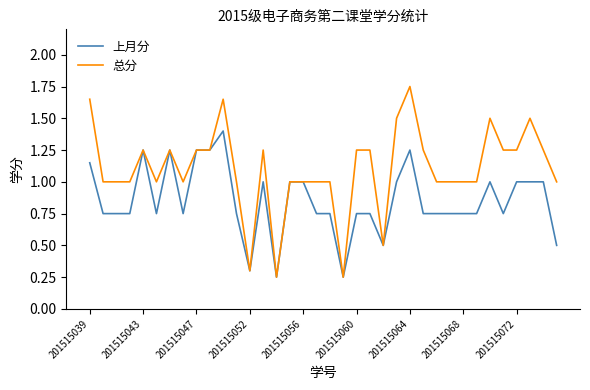

Which series has the largest total across all categories?

总分